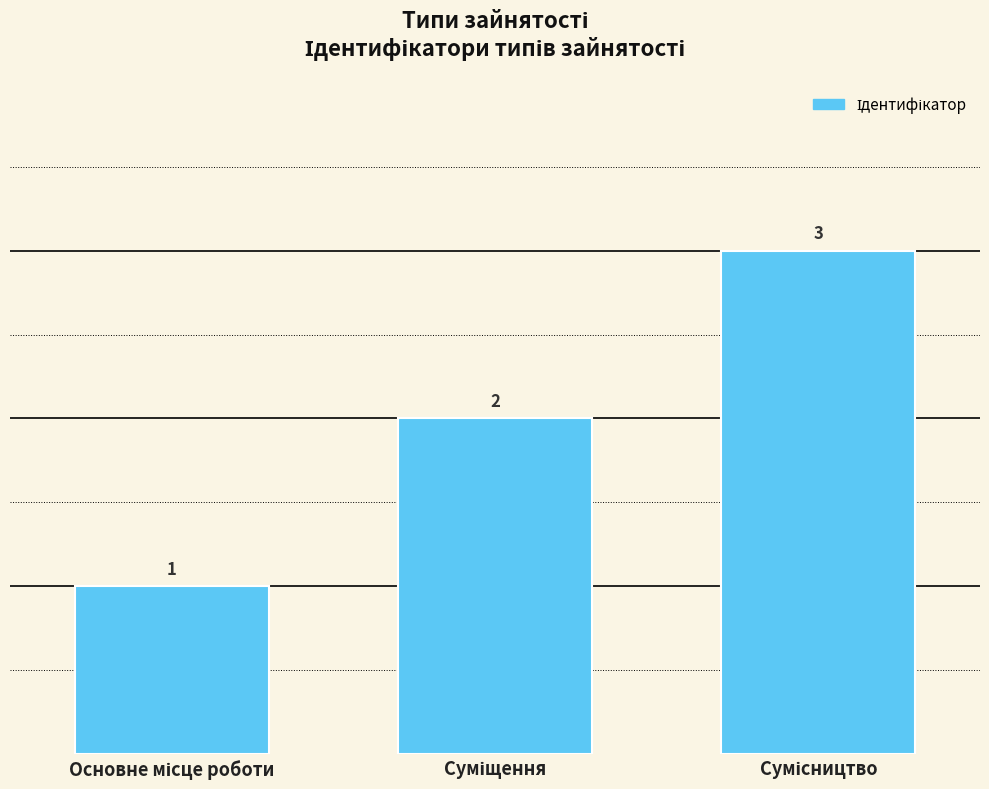

What is the maximum value shown in the chart?

3